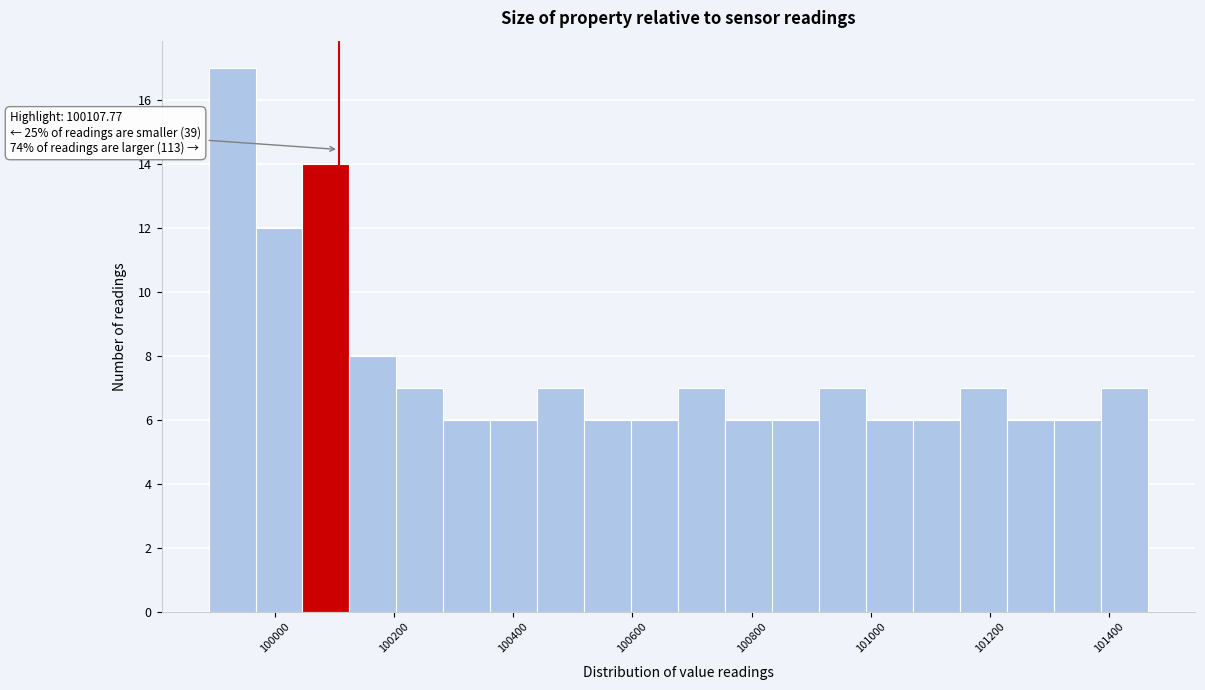

Read against the x-axis, roughly where is the centre of the tallest bar?

99920